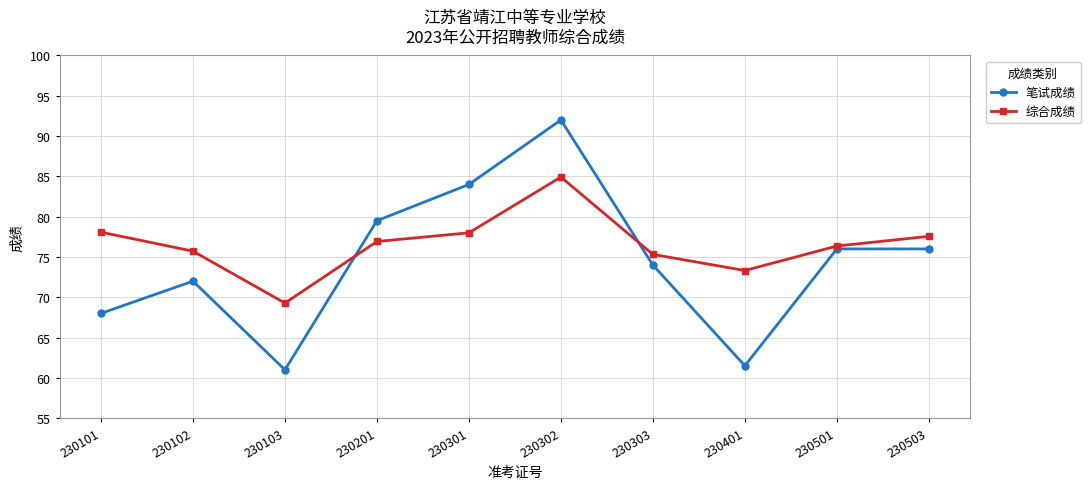

At how many categories does at least one series exceed 69?

10